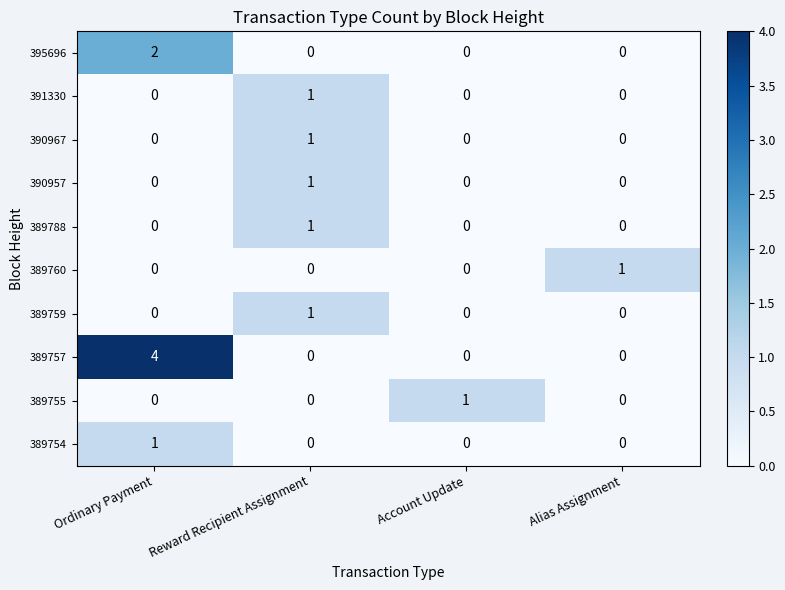

How many 389754 values are between 0 and 1?

4